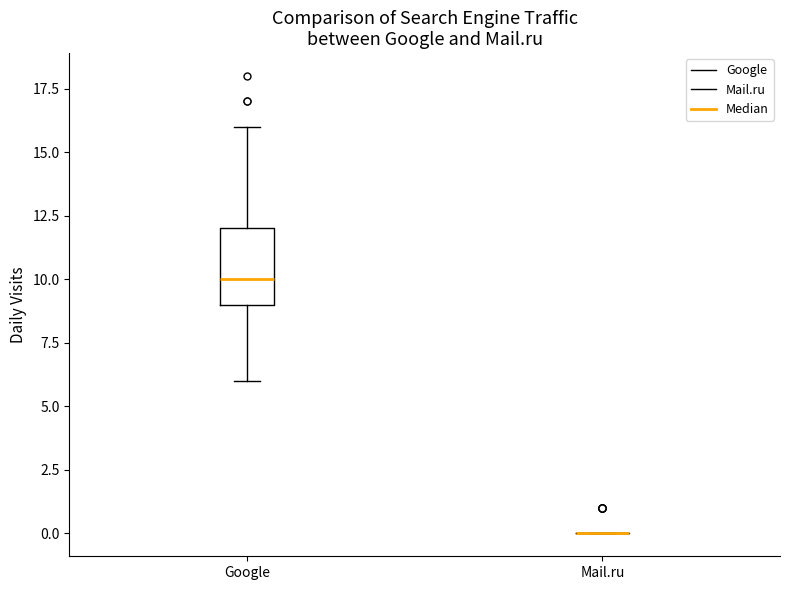

Reading left to right, transcribe this box plot: for each box, give where its median line is, the range the box spans, and where its two whiskers end, as read against the y-axis. The values are not printed on the chart, so give them approximately, as read against the axis.

Google: median 10, box 9 to 12, whiskers 6 to 16
Mail.ru: box collapsed to a line at 0, whiskers 0 to 0